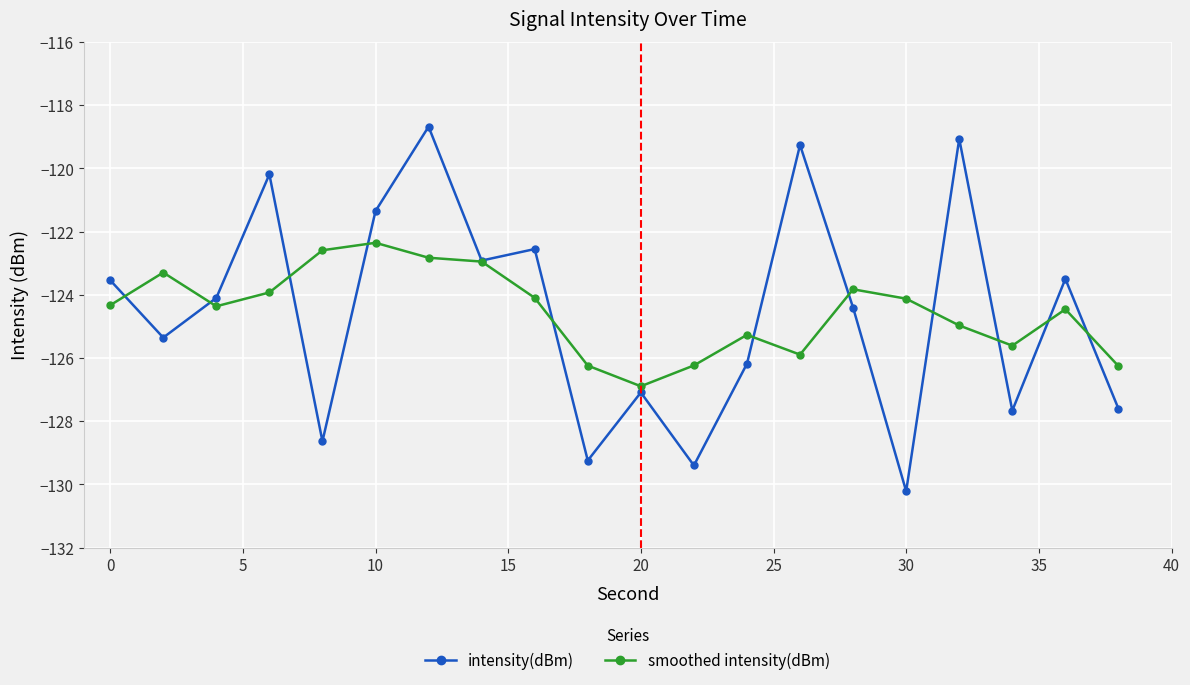

Rank the series by their maximum value, from lowest to highest.

smoothed intensity(dBm), intensity(dBm)